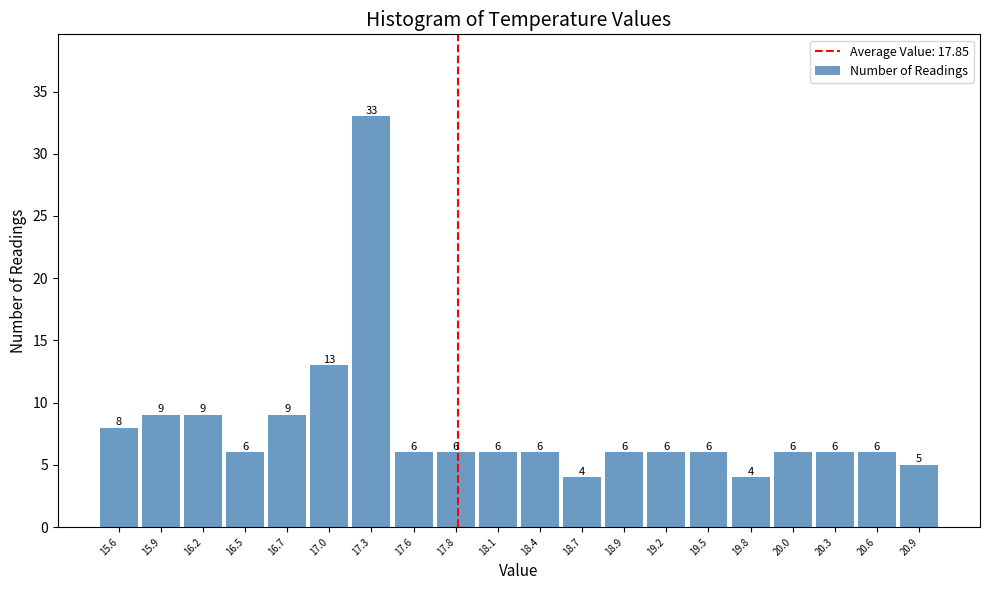

How tall is the bar that spans 16.600 to 16.875 on the x-axis? The bar edges are not printed on the chart, so give them approximately, as read against the axis.

9